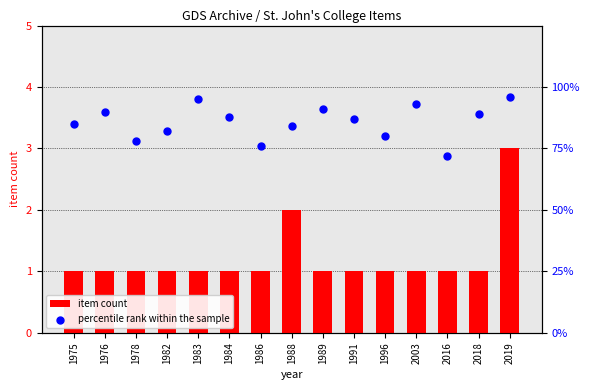

What is the total value across all series at 1986?

77